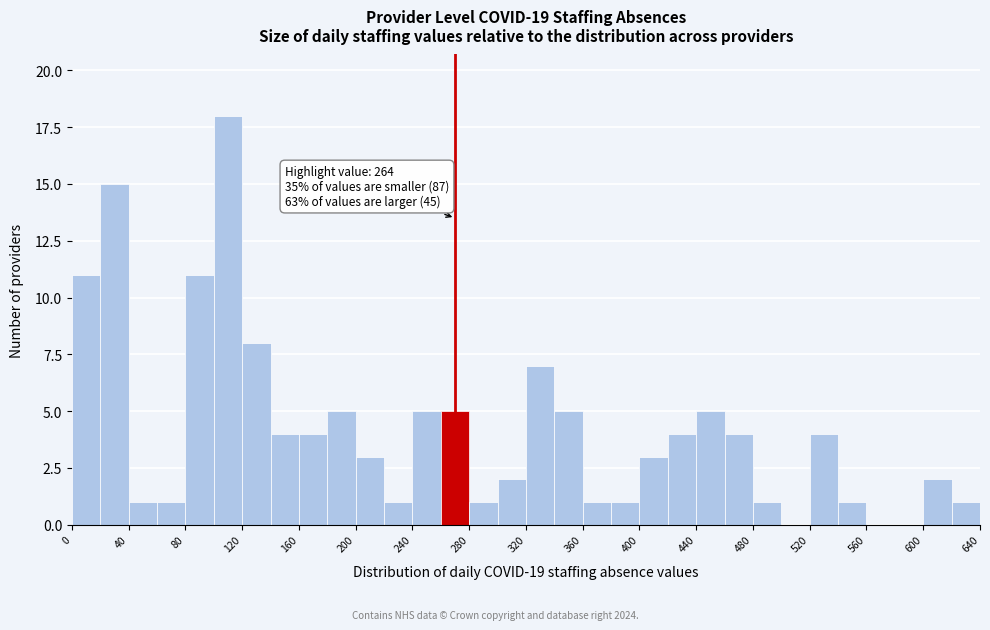

Which range on the x-axis has the tallest bar?

100 to 120